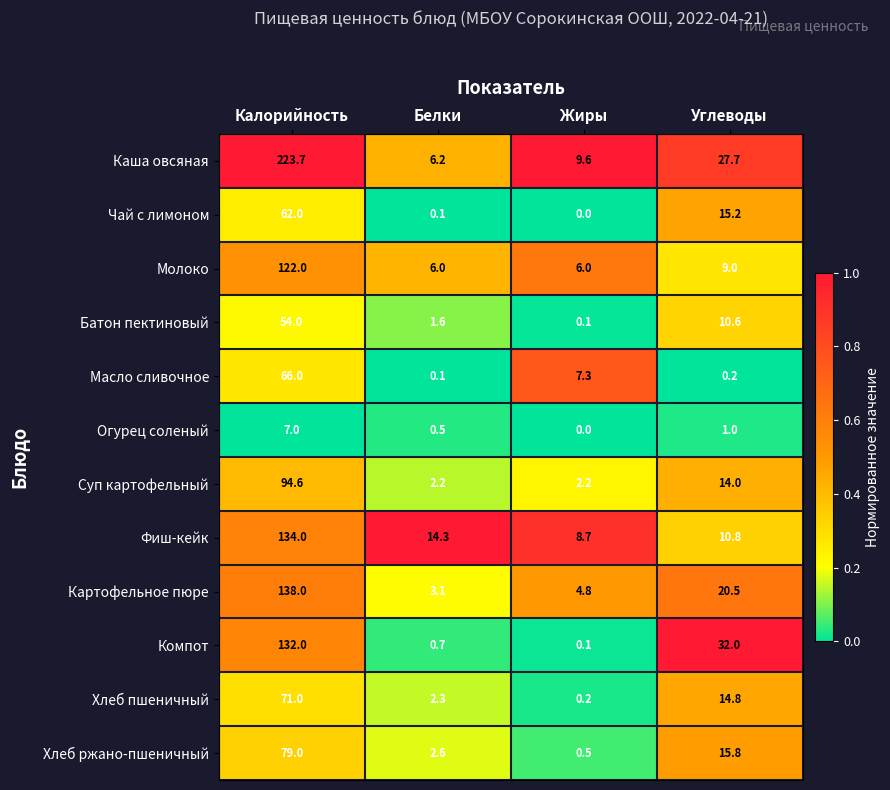

What is the difference between the maximum and minimum values in the Фиш-кейк series?

125.3